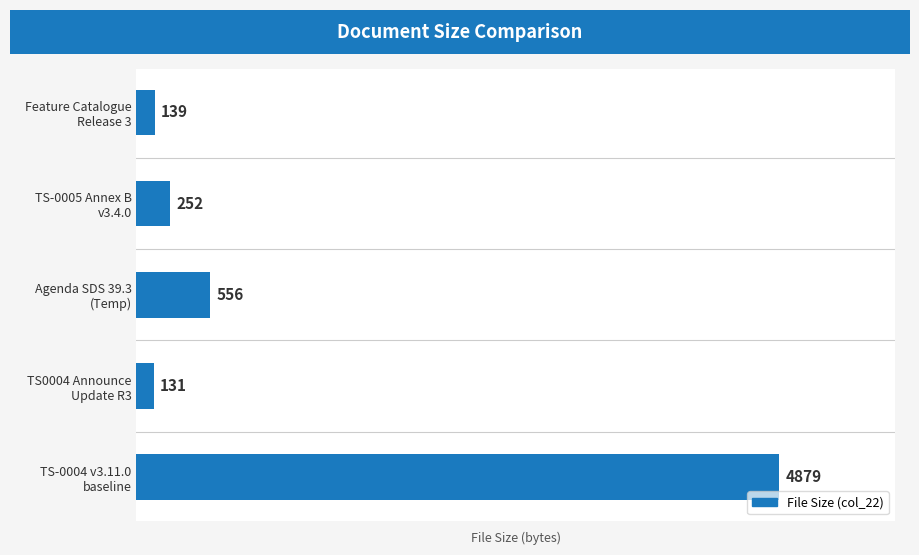

What is the difference between the maximum and minimum values?

4748